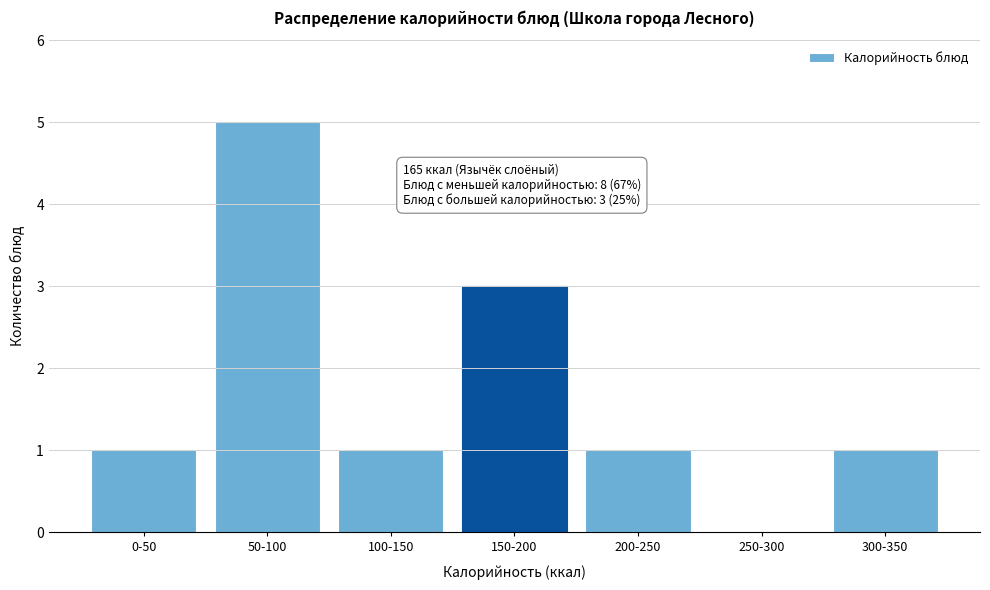

Reading left to right, what are all the values shown in this chart?

0-50=1	50-100=5	100-150=1	150-200=3	200-250=1	250-300=0	300-350=1